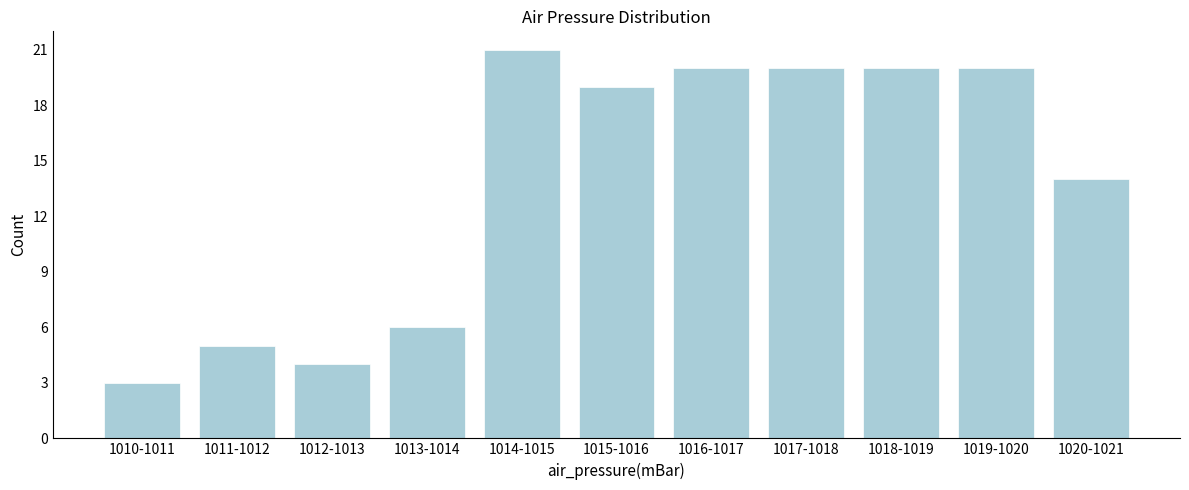

Reading left to right, list all the values displayed in this chart.

3	5	4	6	21	19	20	20	20	20	14